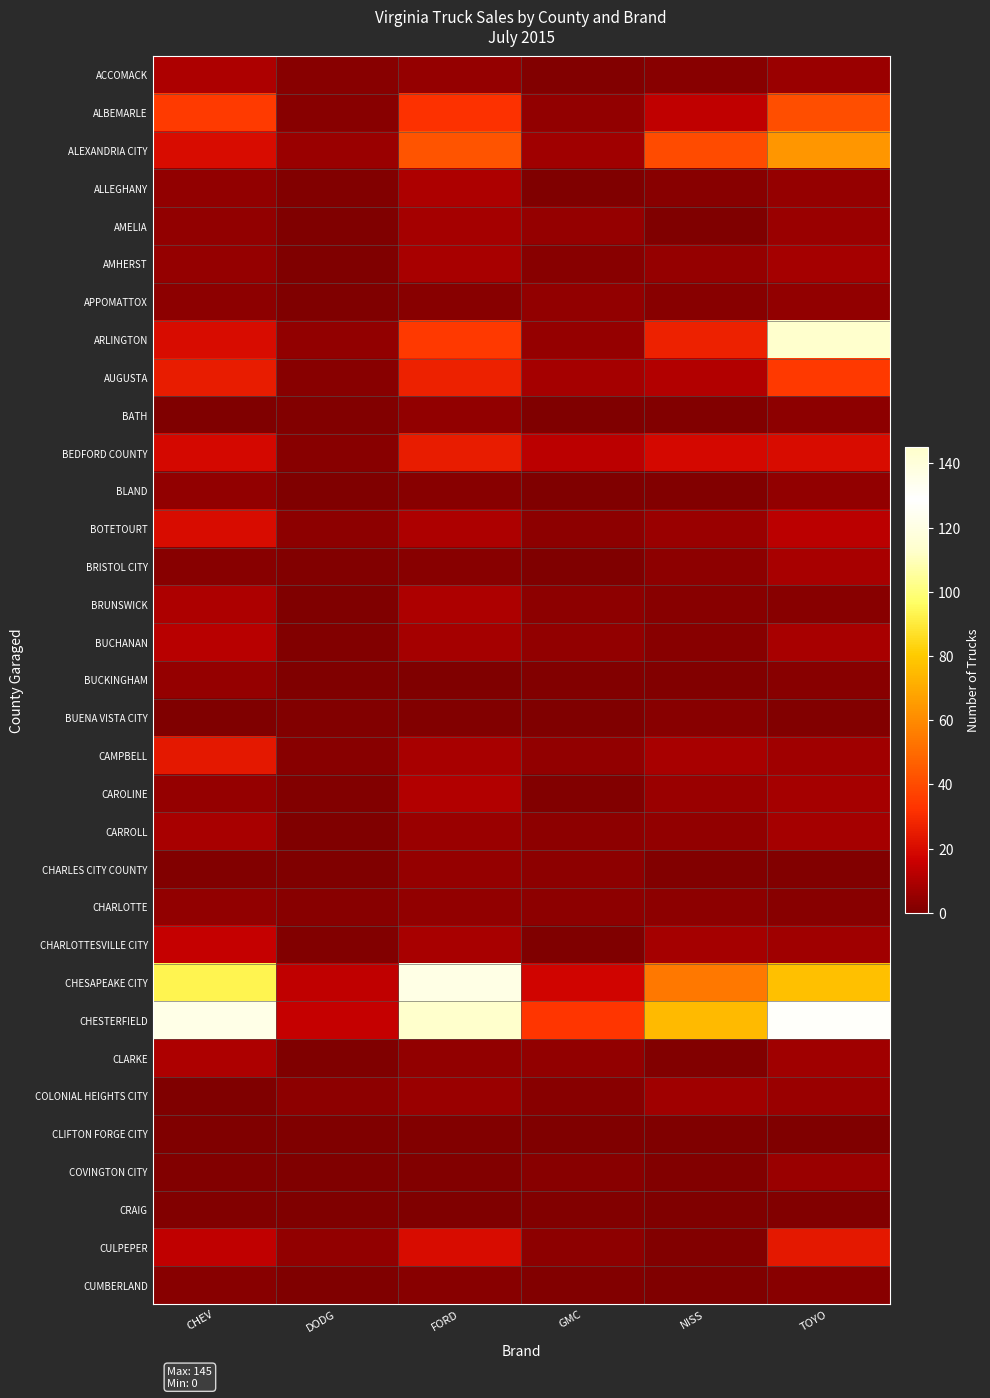

Which series has the largest range (max minus min)?

CHESTERFIELD